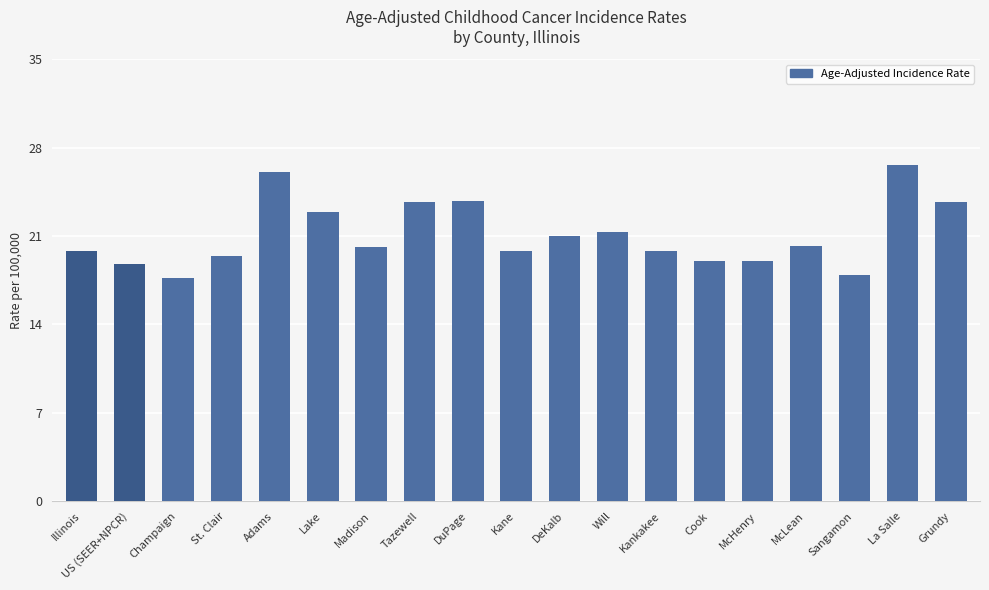

What is the approximate value at US (SEER+NPCR)?

18.8